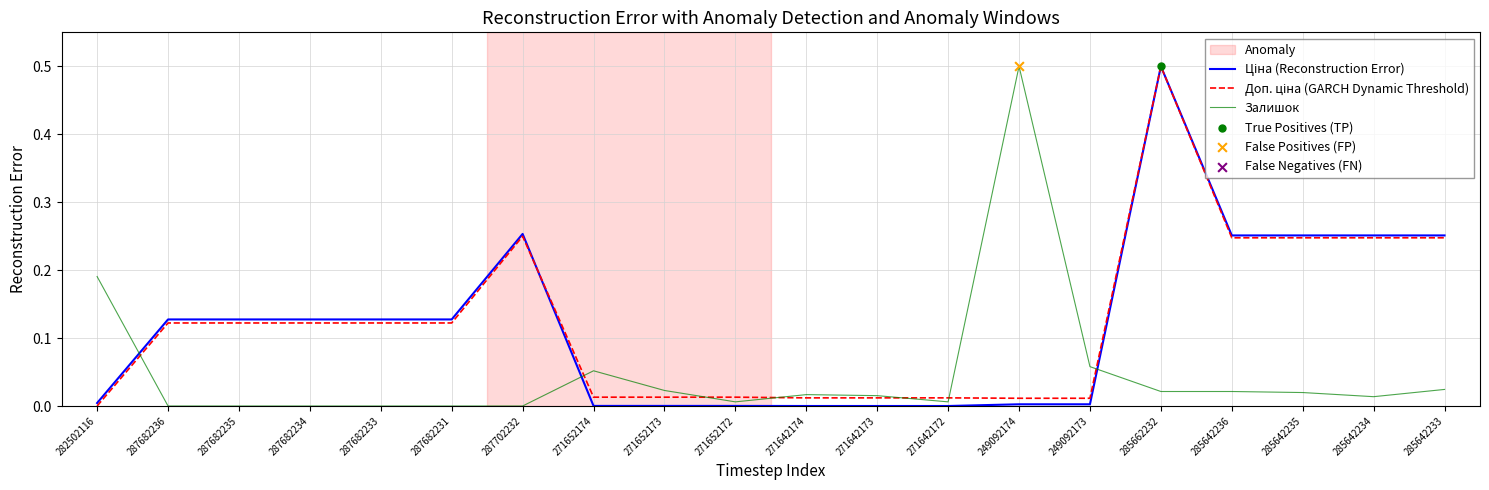

What position from the left is 287682231?

6